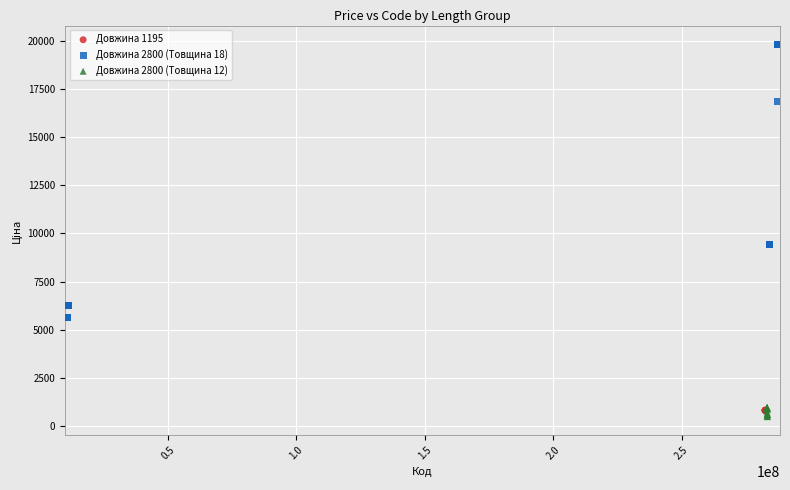

Which series contains the highest Y value?

Довжина 2800 (Товщина 18)